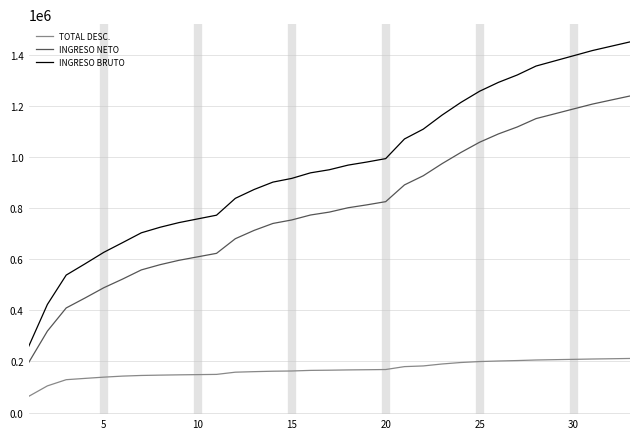

True or false: TOTAL DESC. and INGRESO NETO intersect in this chart.

False